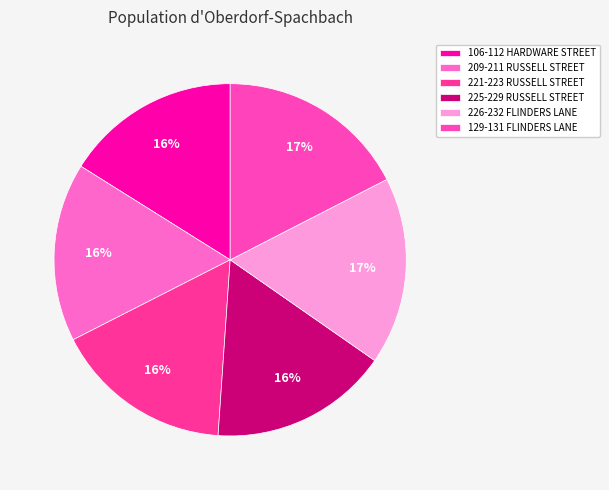

Is it true that 225-229 RUSSELL STREET is 24% of the pie?

False